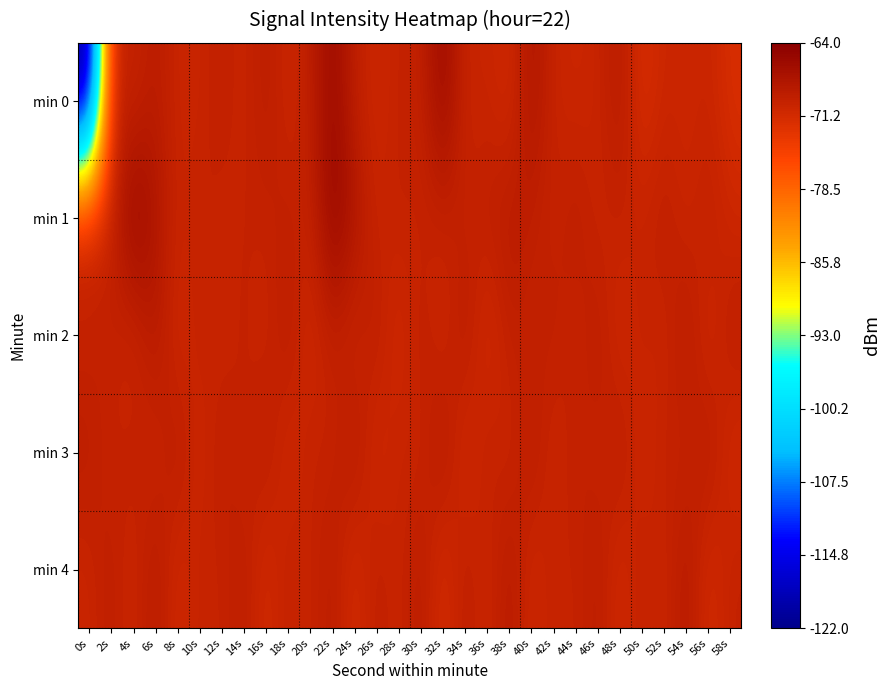

Which series has the widest spread of values?

min 0